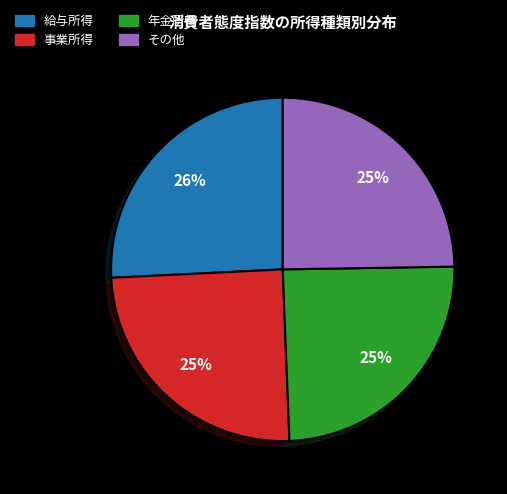

To the nearest percent, what is the difference between the largest and smallest slice percentages?

1%